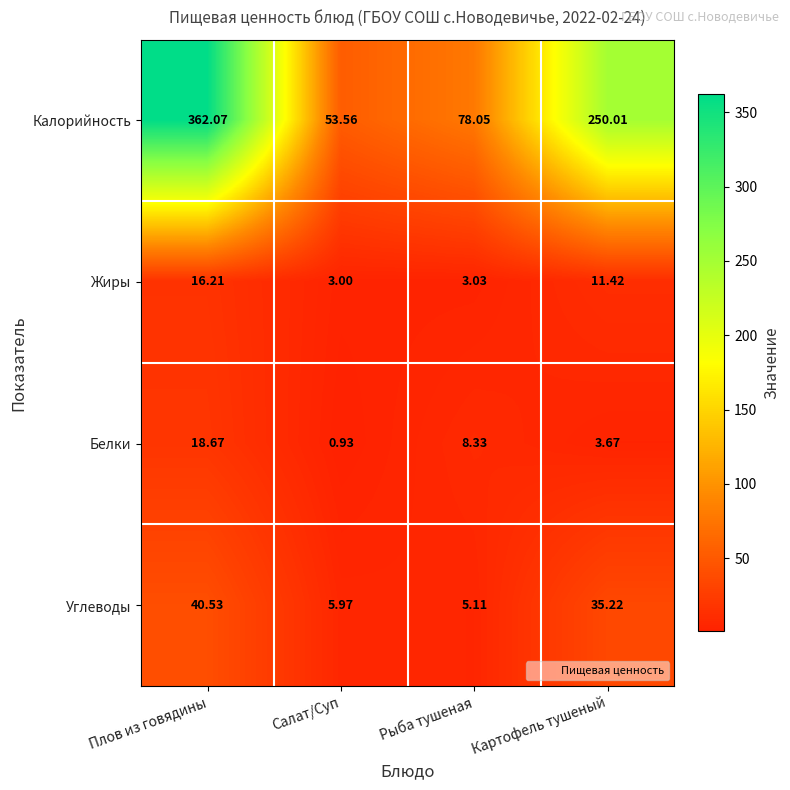

Rank the categories by Калорийность value from lowest to highest.

Салат/Суп, Рыба тушеная, Картофель тушеный, Плов из говядины